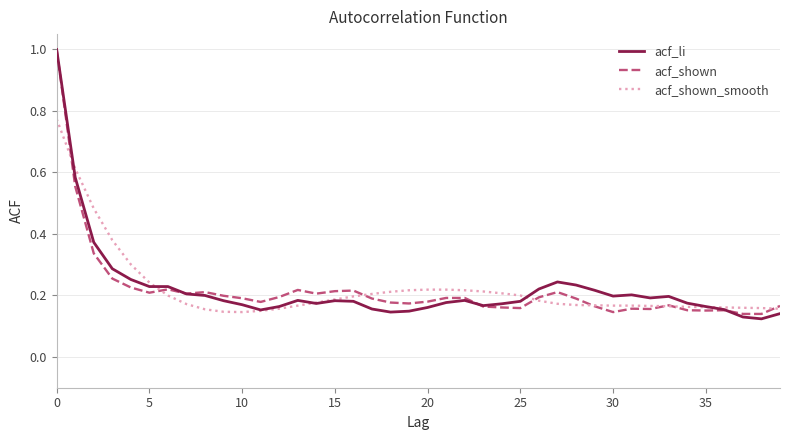

What is the maximum value for acf_shown?

1.0